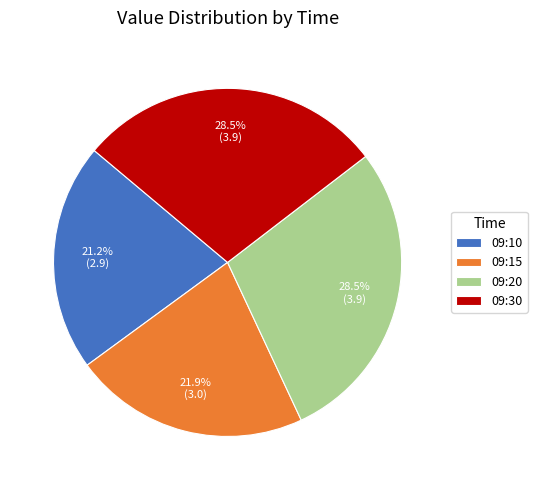

Which has a higher value, 09:20 or 09:10?

09:20